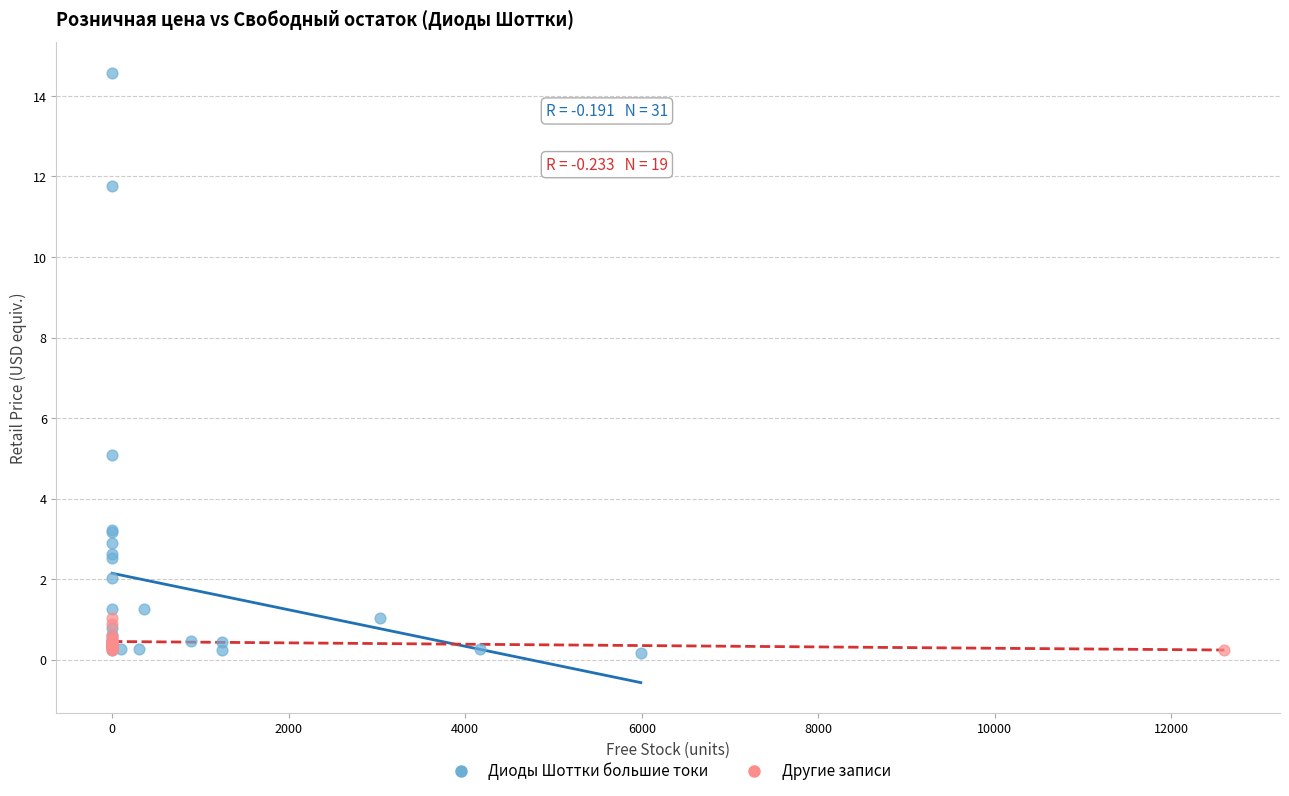

Which series has the largest Y range (max minus min)?

Диоды Шоттки большие токи